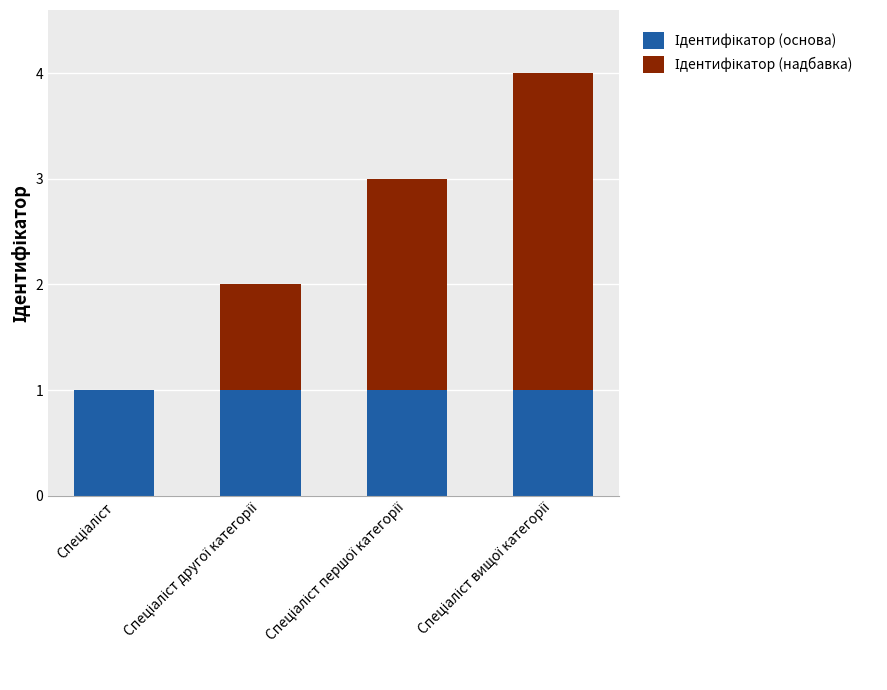

Count the number of categories in the chart.

4